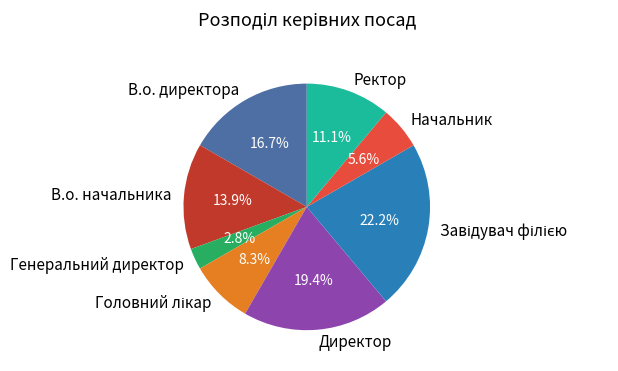

Do В.о. директора and В.о. начальника together represent more than half of the pie?

No